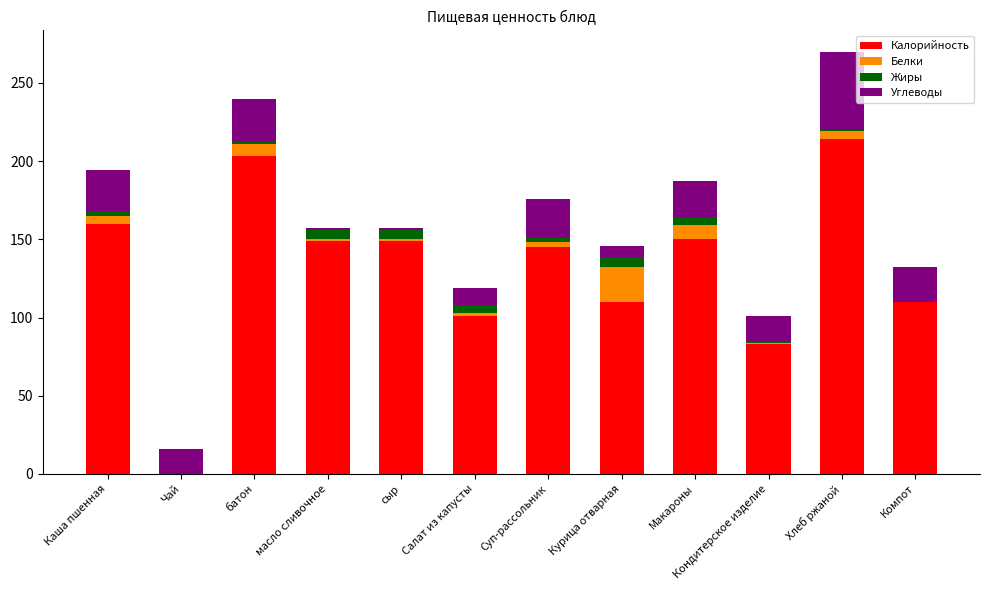

At which category is the sum across all series the highest?

Хлеб ржаной